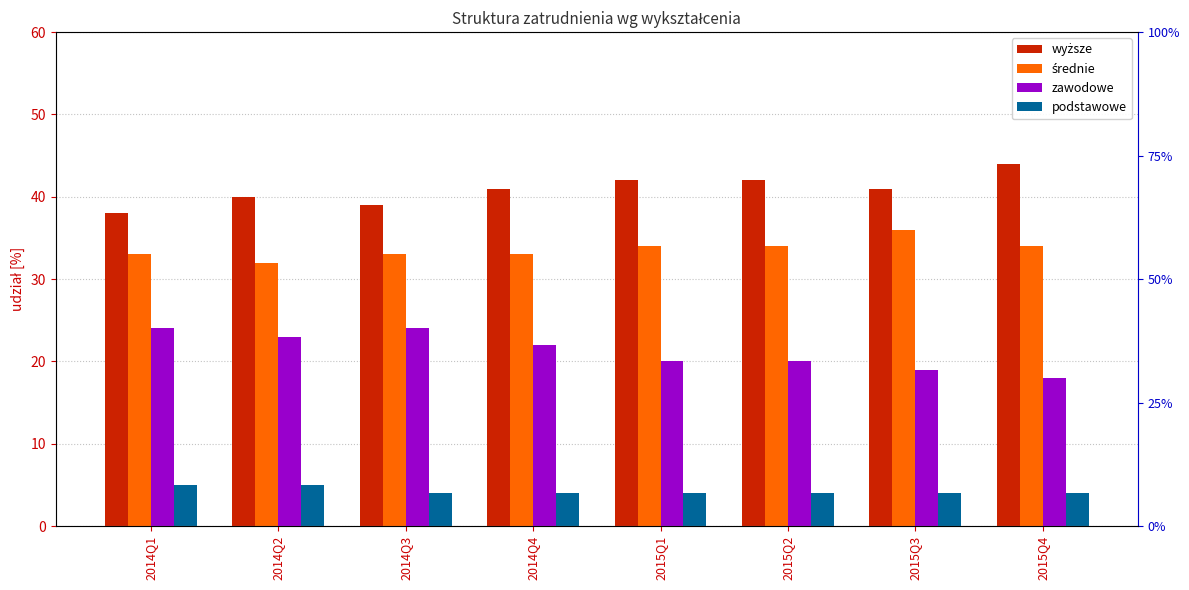

Between 2015Q4 and 2015Q1, which is larger?

2015Q4